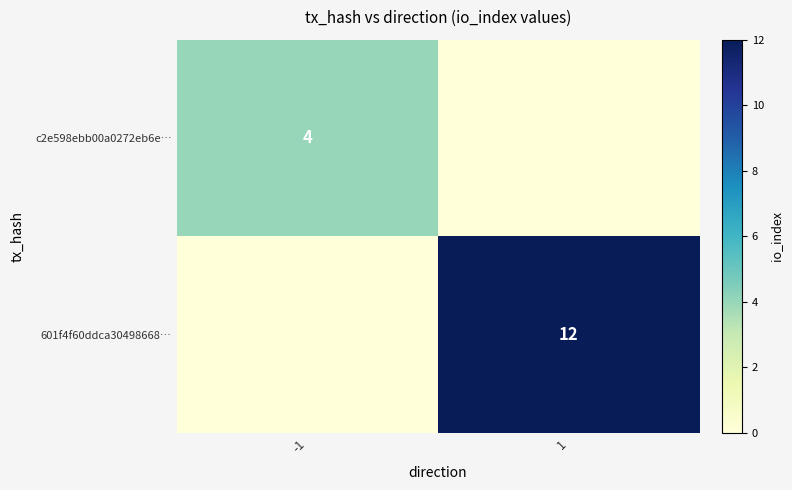

What is the approximate value of c2e598ebb00a0272eb6e… at -1?

4